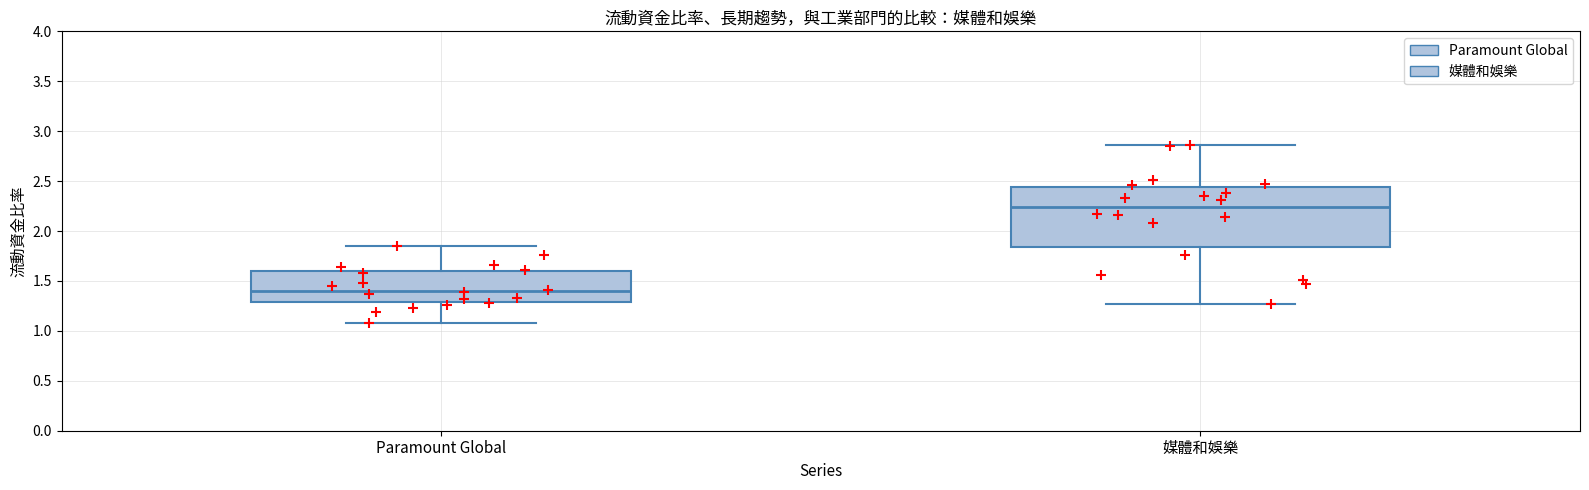

Reading left to right, read every box against the y-axis: the position of its median line, the range the box covers, and the ends of its whiskers. The values are not printed on the chart, so give them approximately, as read against the axis.

Paramount Global: median 1.40, box 1.30 to 1.60, whiskers 1.10 to 1.85
媒體和娛樂: median 2.25, box 1.85 to 2.45, whiskers 1.25 to 2.85